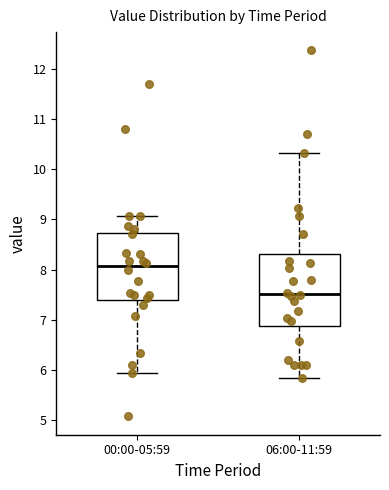

Comparing the boxes themselves (not the whiskers), which one is the tallest?

06:00-11:59